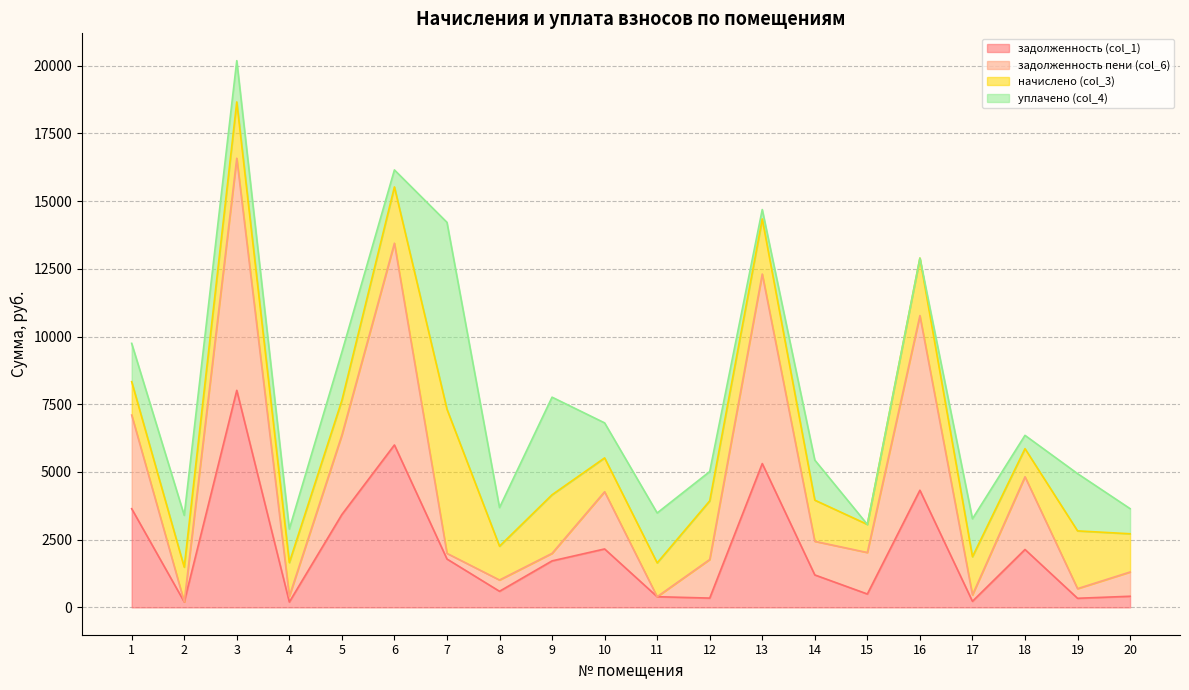

What value does the задолженность (col_1) series have at 19?

336.4